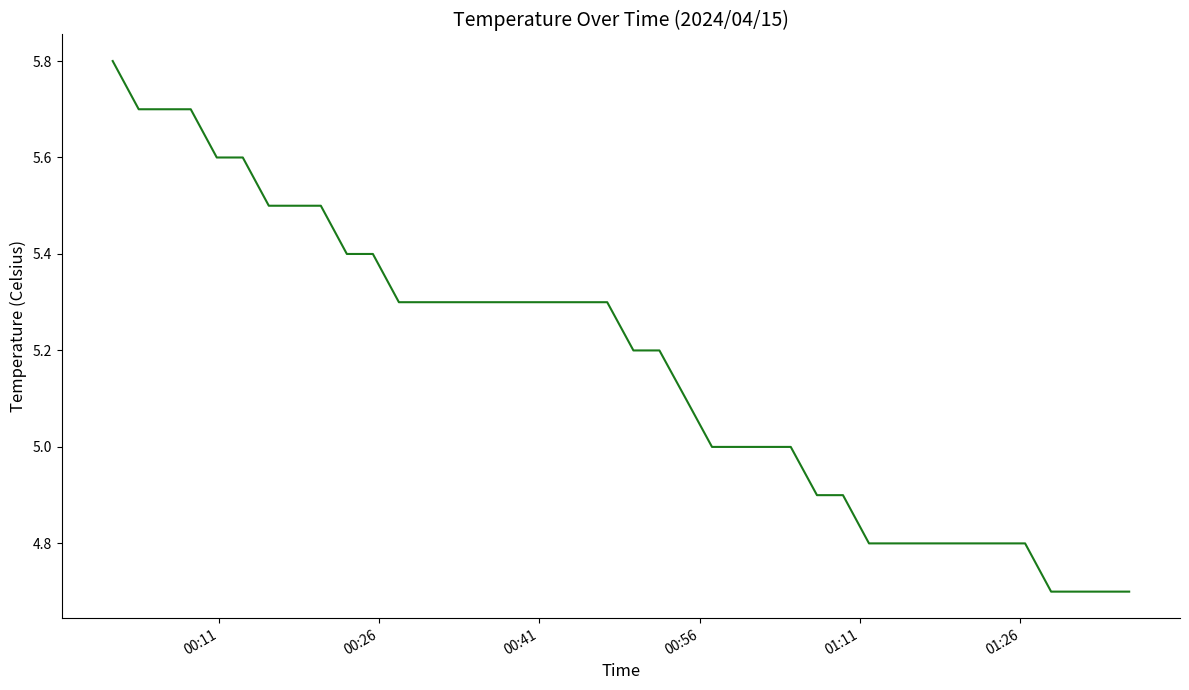

What is the maximum value shown in the chart?

5.8